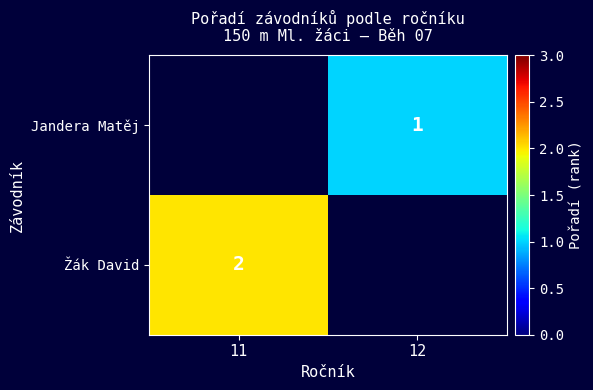

The Žák David series shows 2 at 11. True or false?

True